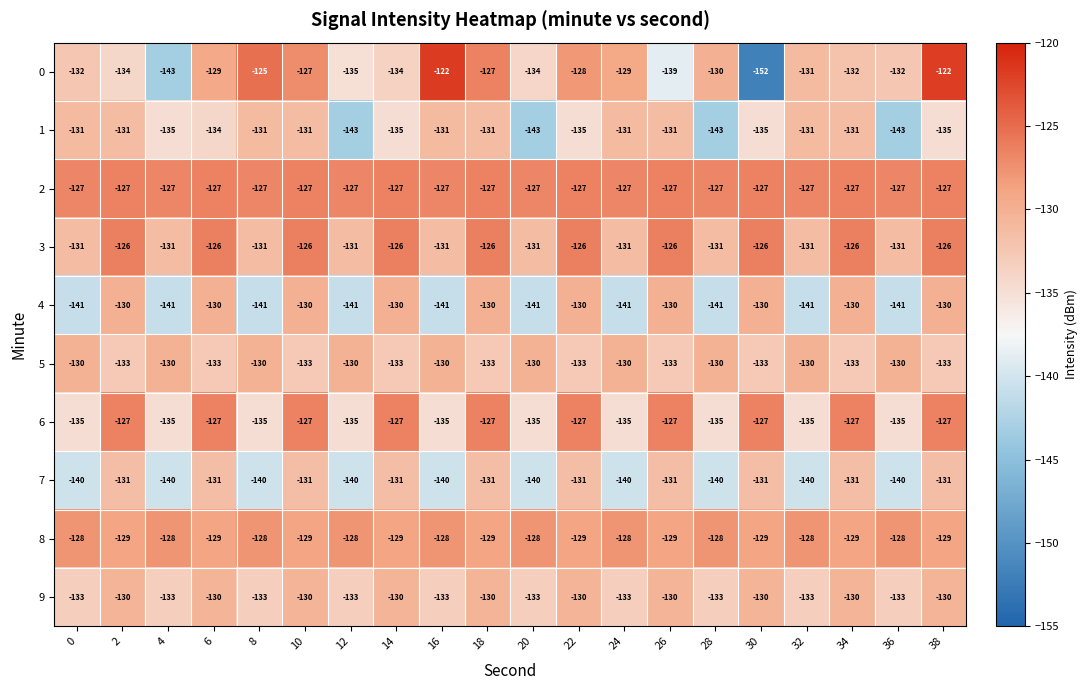

What is the difference between the maximum and second lowest values in the 1 series?

12